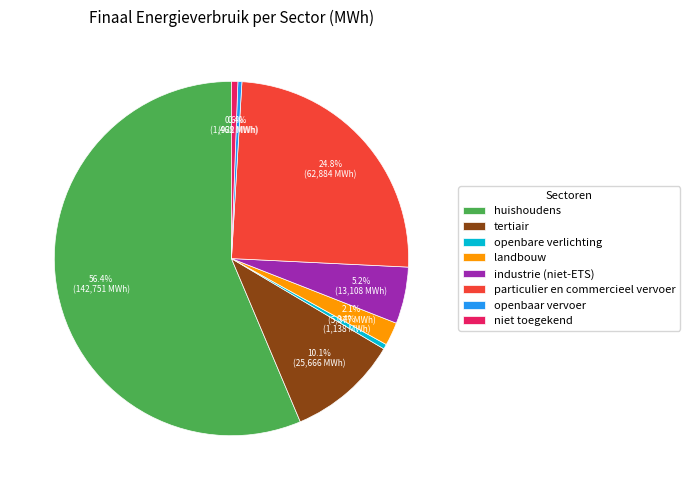

The huishoudens slice represents 56% of the pie. True or false?

True